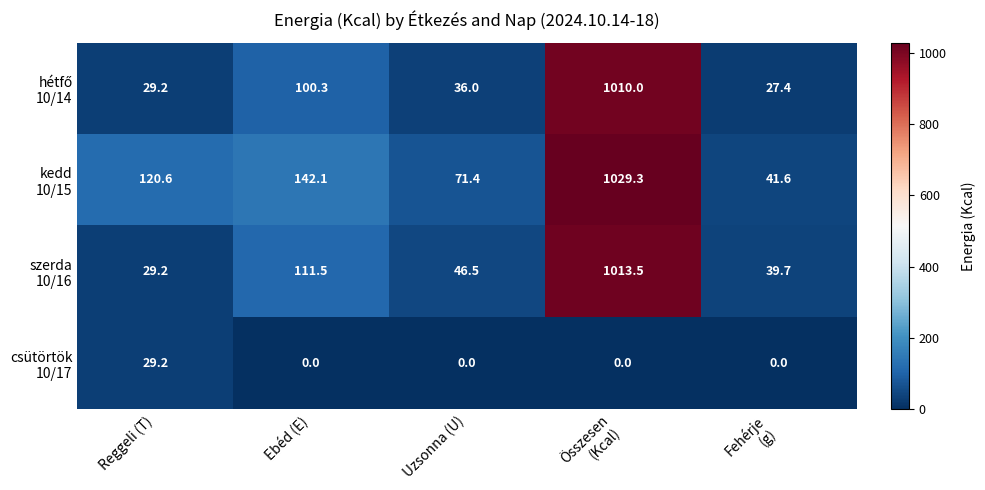

What is the difference between the highest and lowest values at Reggeli (T)?

91.4